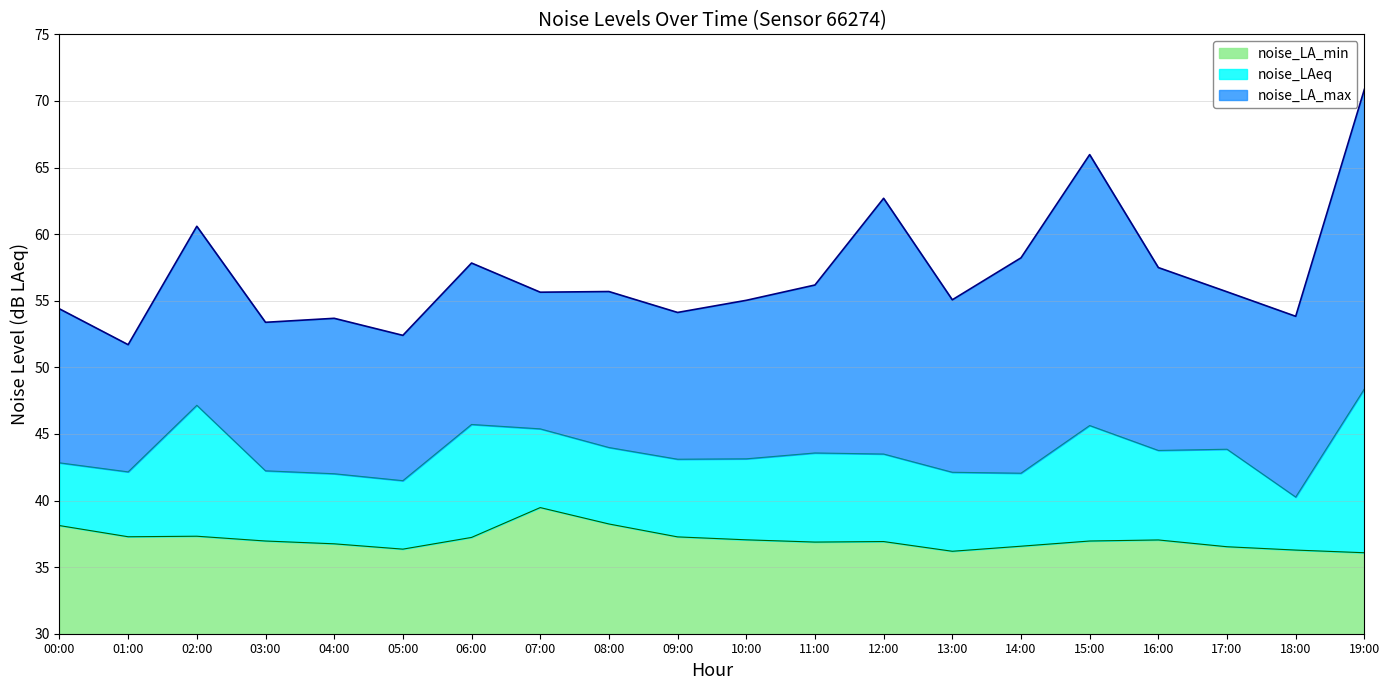

Which has a higher value, 16:00 or 02:00?

02:00